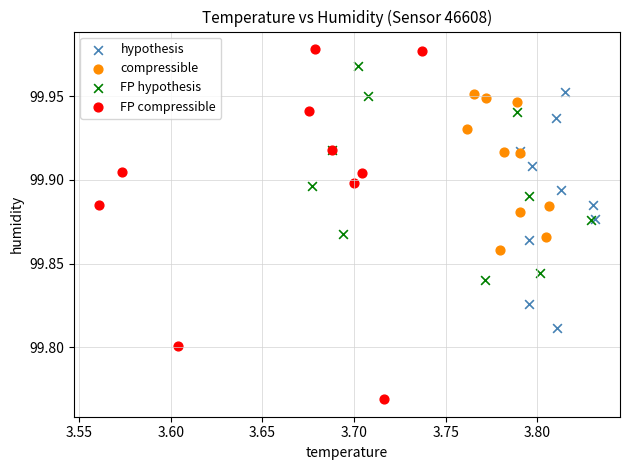

Which series reaches the minimum Y coordinate?

FP compressible